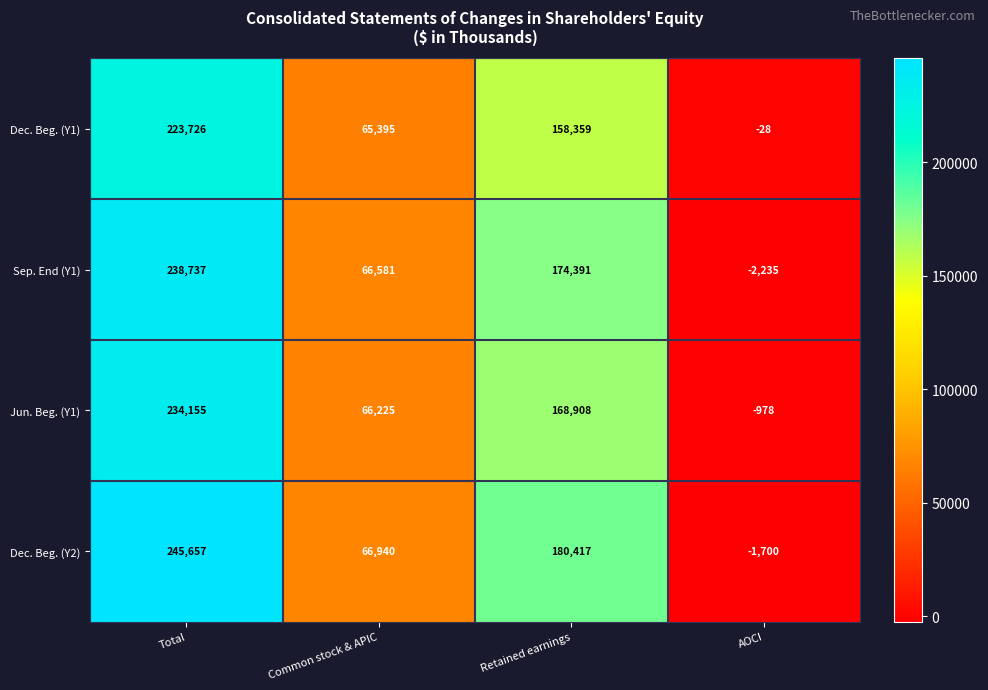

What is the greatest value displayed?

245657